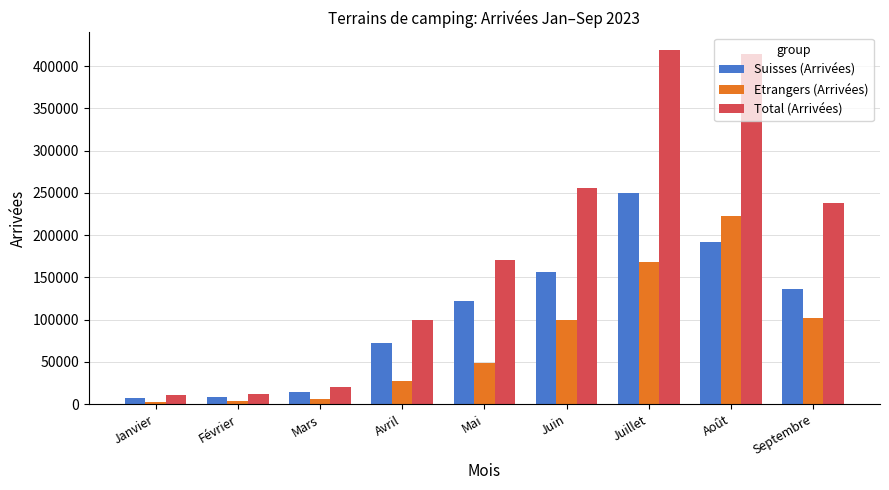

Which category has the highest value in the Suisses (Arrivées) series?

Juillet